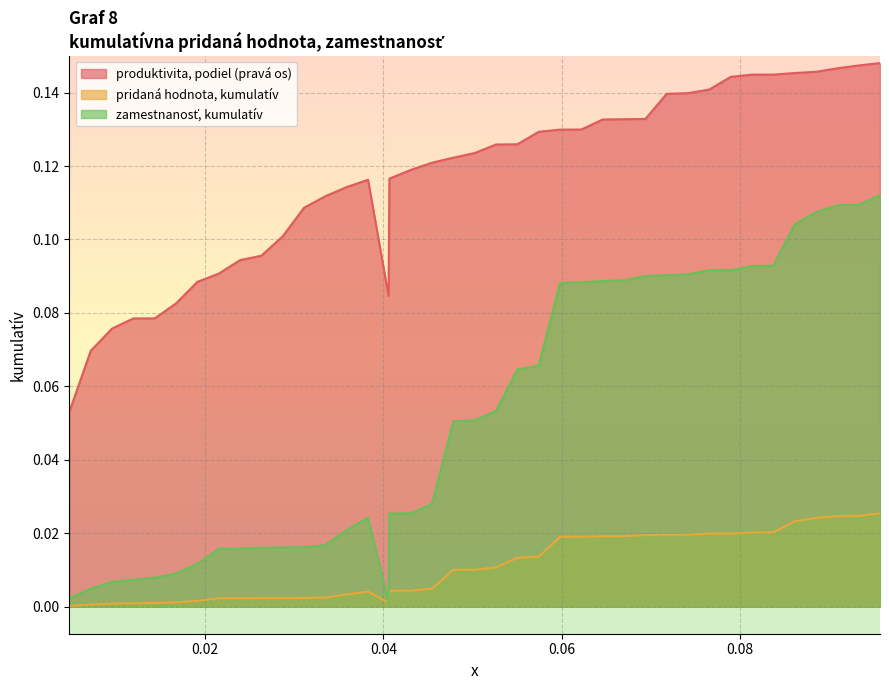

True or false: pridaná hodnota, kumulatív and produktivita, podiel (pravá os) intersect in this chart.

False